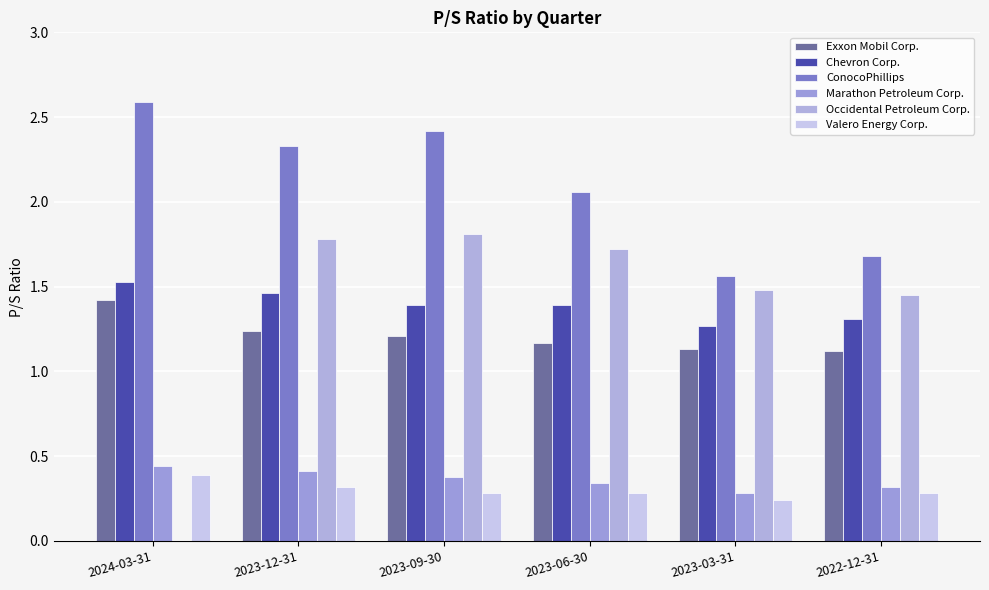

At which label is Occidental Petroleum Corp. closest to 0?

2024-03-31